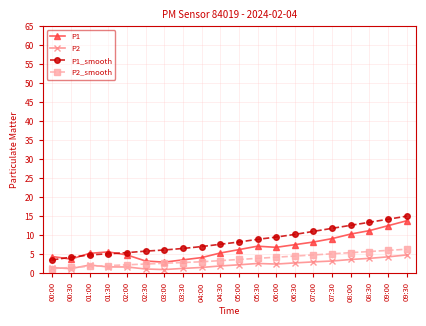

What is the sum of all P1 values?

135.4